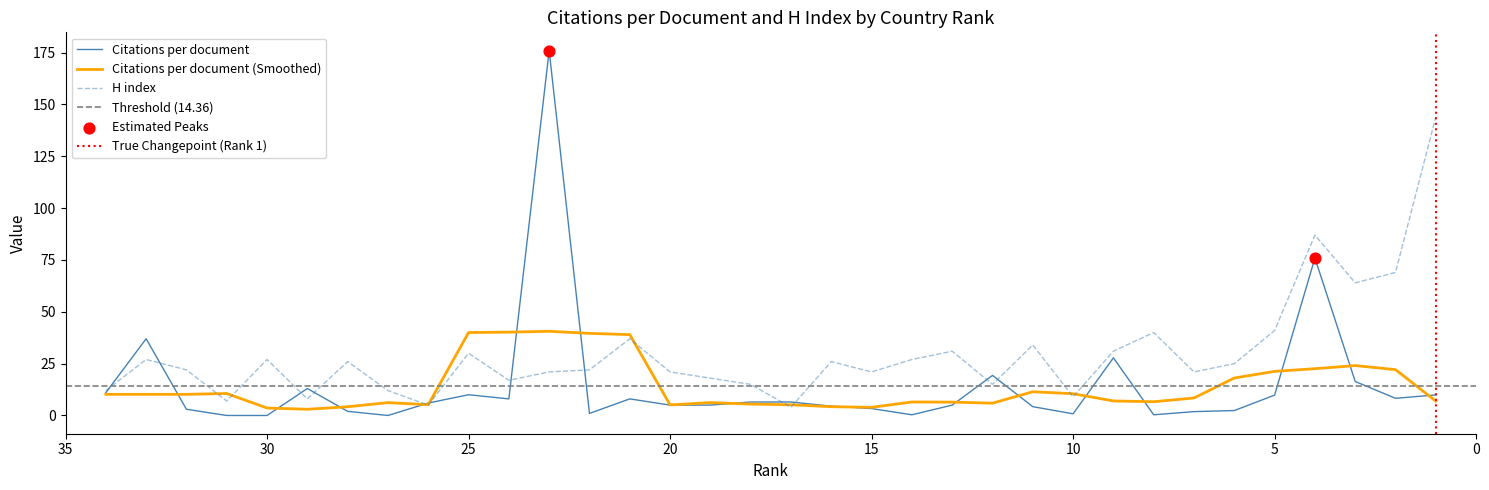

At how many categories does at least one series exceed 6?

33